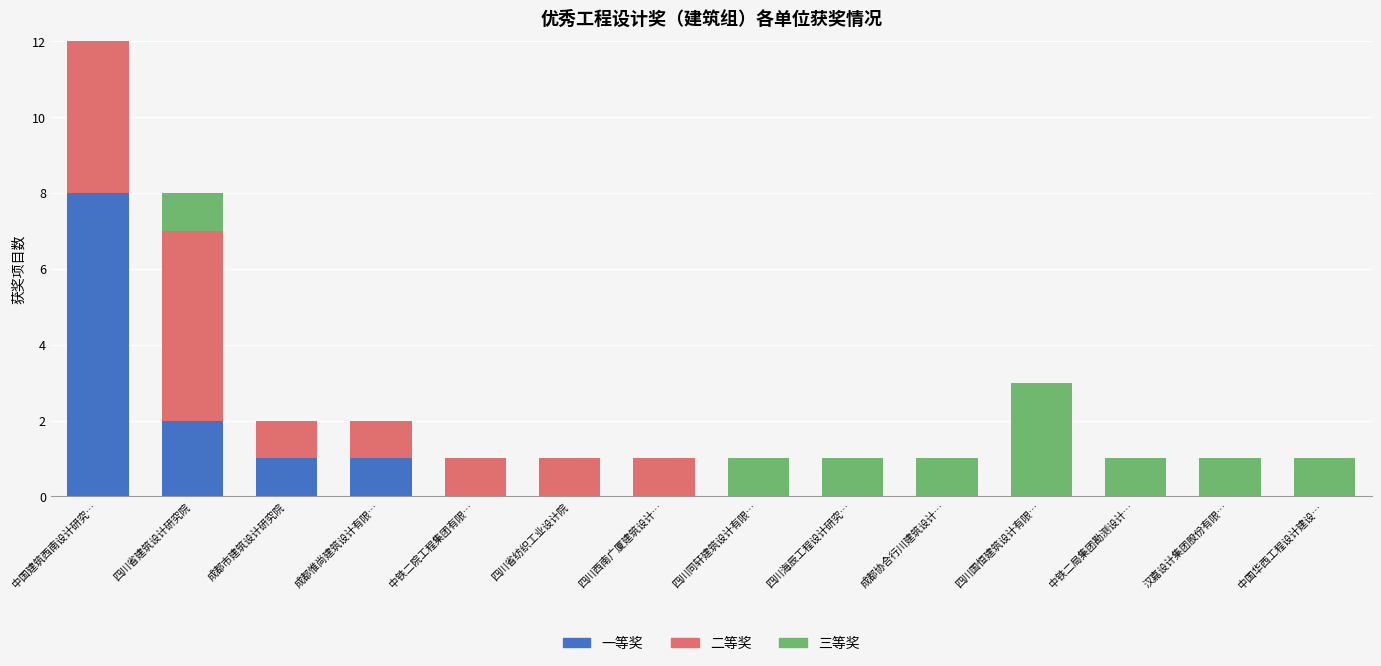

Rank the series by their average value, from lowest to highest.

三等奖, 一等奖, 二等奖